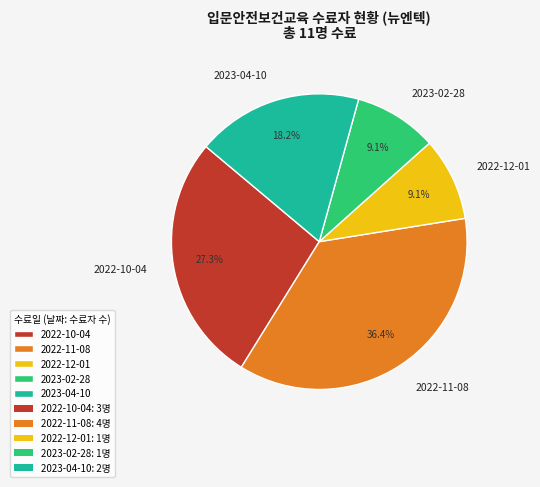

Is it true that 2022-11-08 is 48% of the pie?

False